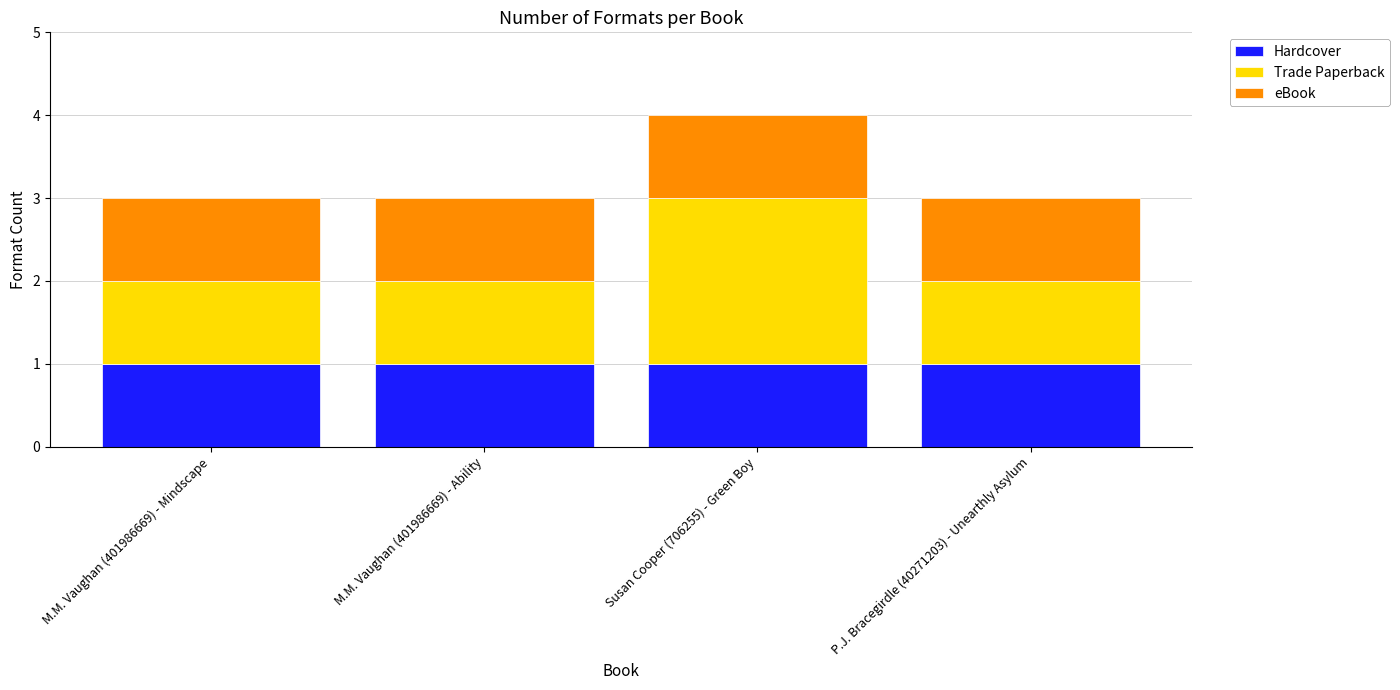

What are all the series names shown in the legend?

Hardcover, Trade Paperback, eBook